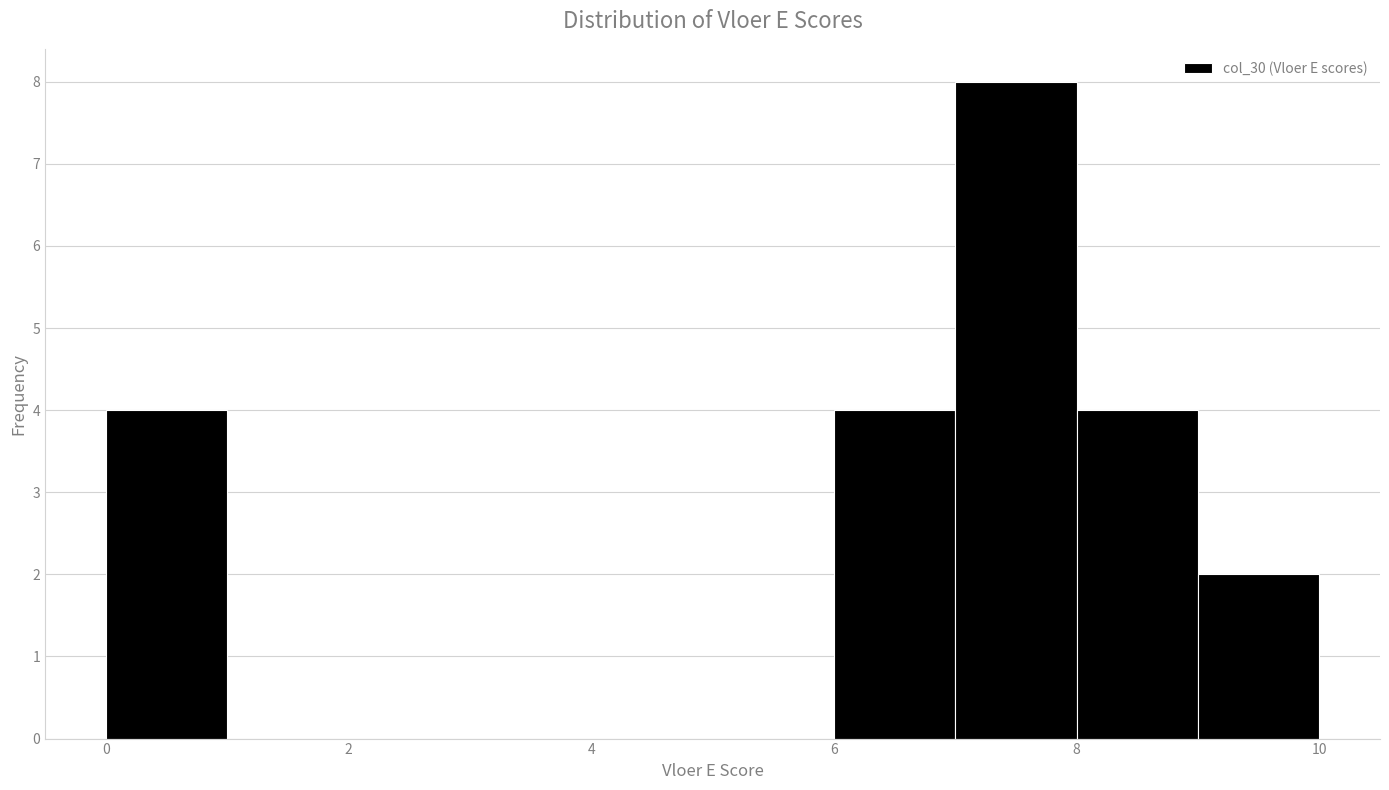

Reading left to right, list every bar in this chart as the range it spans on the x-axis followed by its height. The values are not printed on the chart, so give them approximately, as read against the axis.

0 to 1: 4
1 to 2: 0
2 to 3: 0
3 to 4: 0
4 to 5: 0
5 to 6: 0
6 to 7: 4
7 to 8: 8
8 to 9: 4
9 to 10: 2